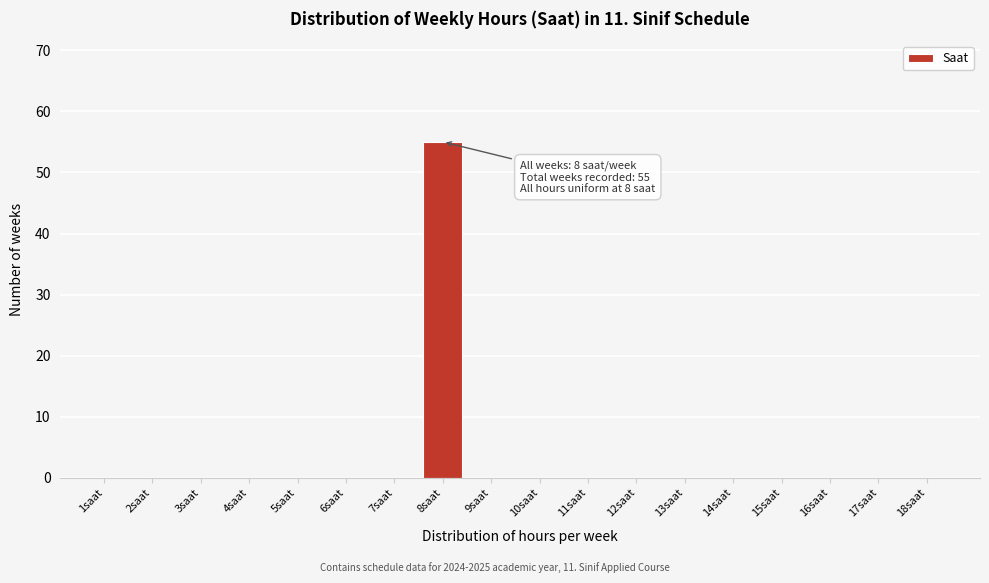

Reading left to right, transcribe all the data shown in this chart.

1saat=0	2saat=0	3saat=0	4saat=0	5saat=0	6saat=0	7saat=0	8saat=55	9saat=0	10saat=0	11saat=0	12saat=0	13saat=0	14saat=0	15saat=0	16saat=0	17saat=0	18saat=0